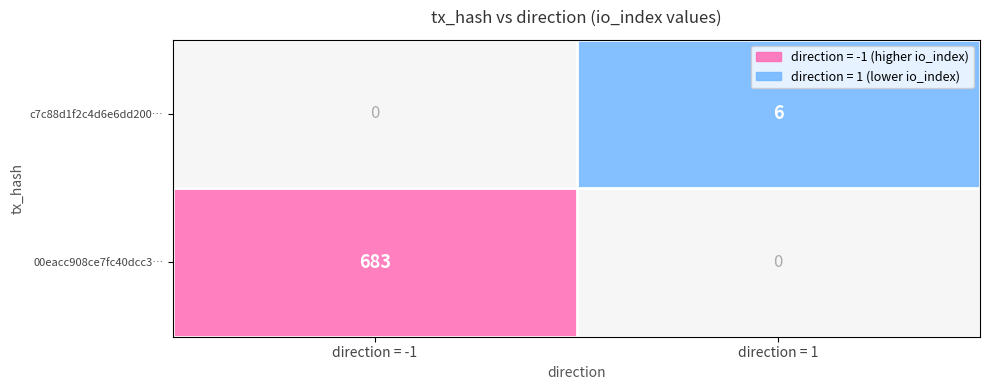

Which series has the widest spread of values?

00eacc908ce7fc40dcc3e2bfca1832f02497e46